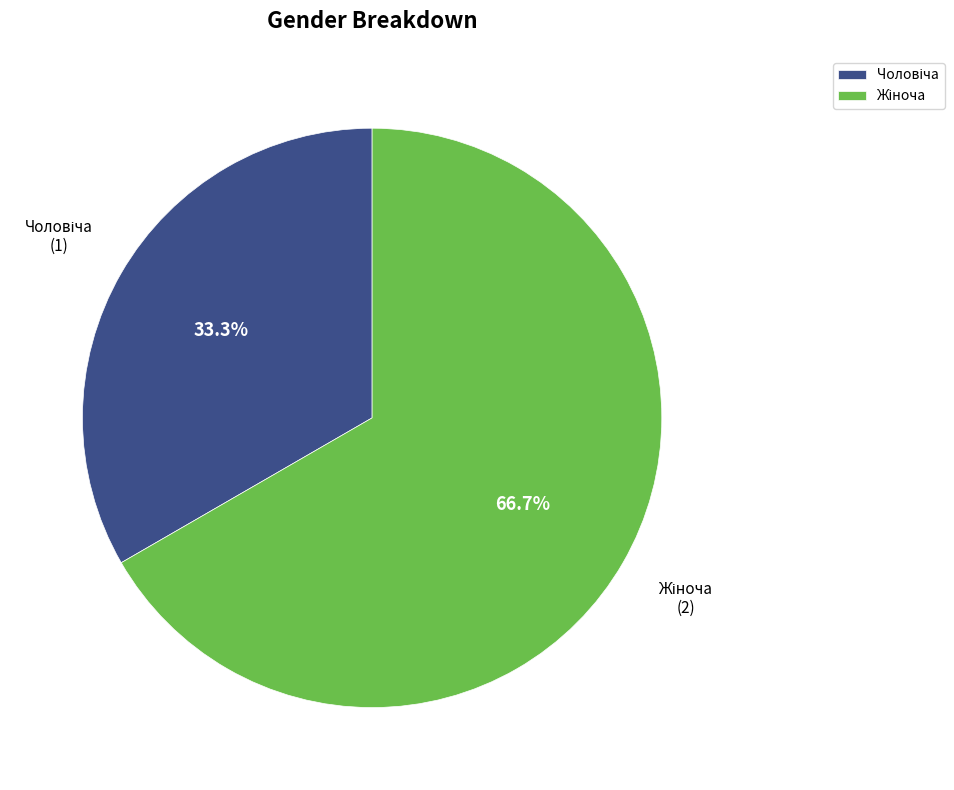

Is there a majority slice in this chart?

Yes